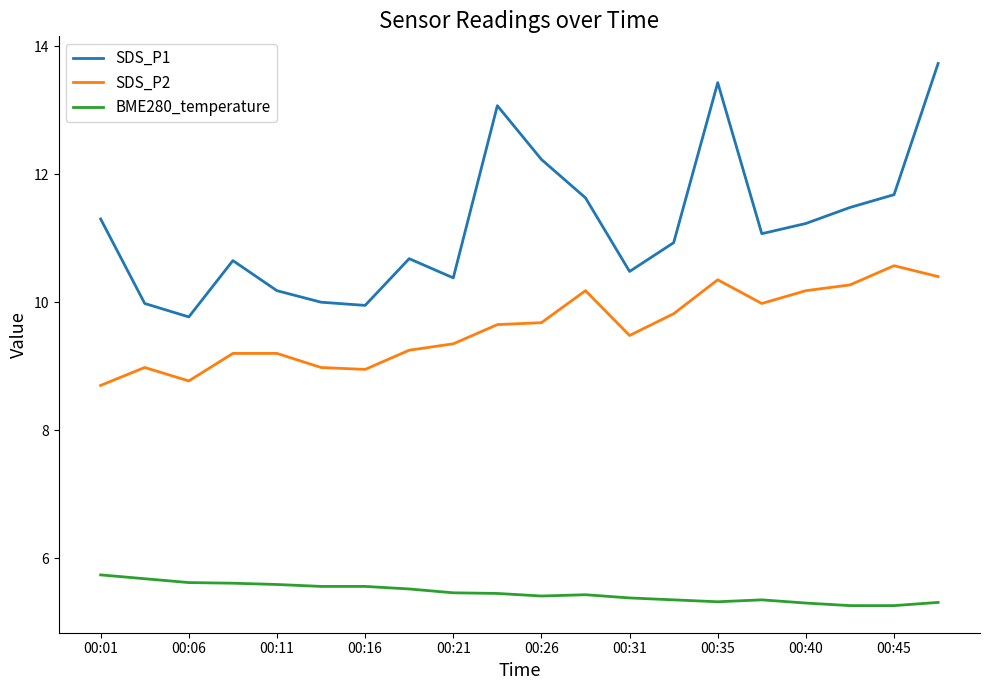

Which series has the largest total across all categories?

SDS_P1